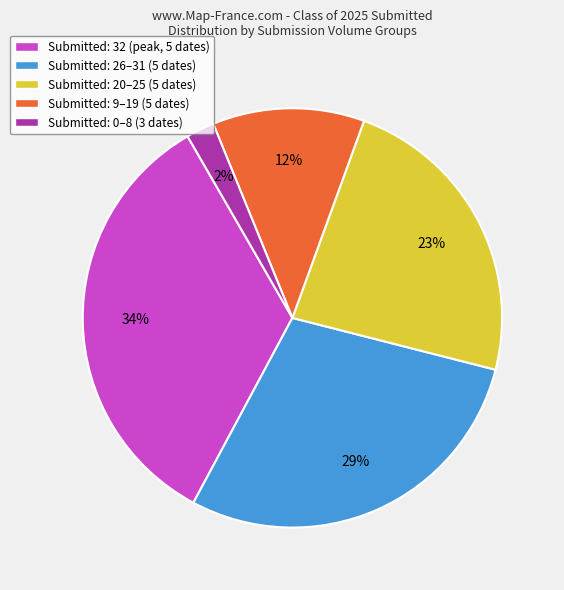

Rank the categories by value from highest to lowest.

Submitted: 32 (peak, 5 dates), Submitted: 26–31 (5 dates), Submitted: 20–25 (5 dates), Submitted: 9–19 (5 dates), Submitted: 0–8 (3 dates)